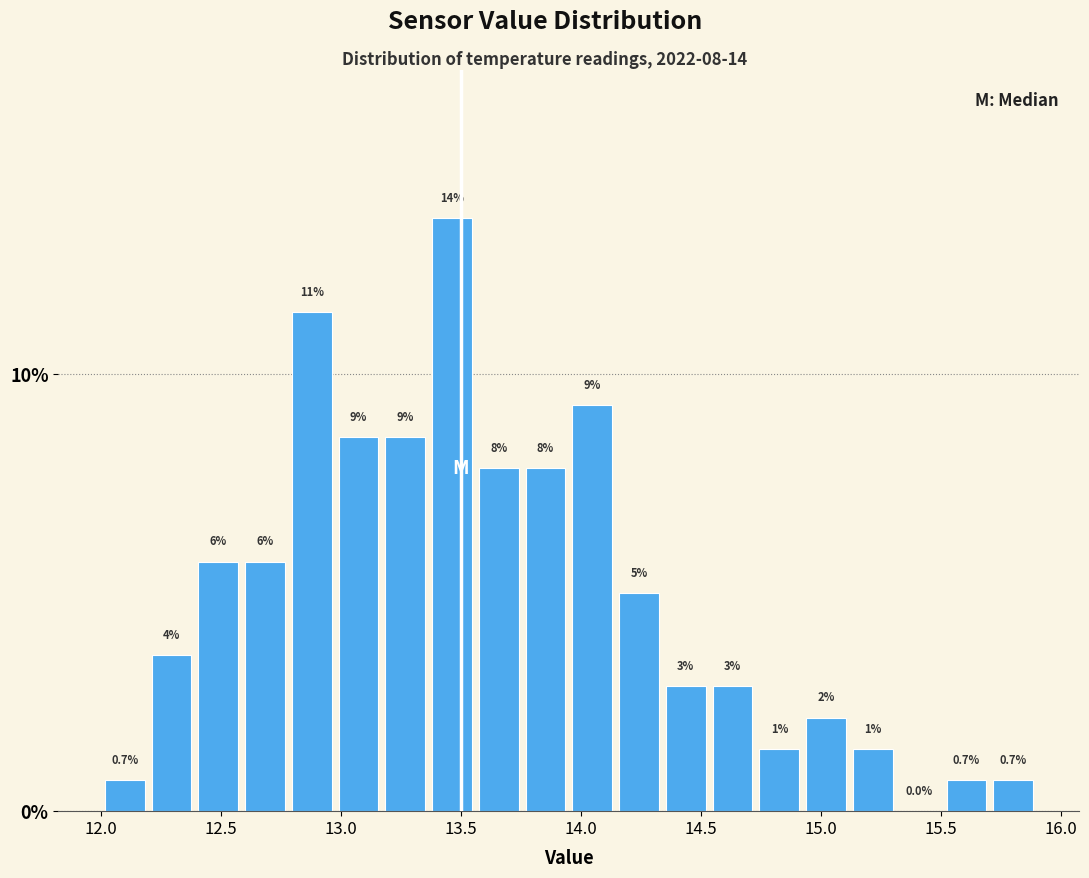

Read against the x-axis, roughly where is the centre of the tallest bar?

13.45